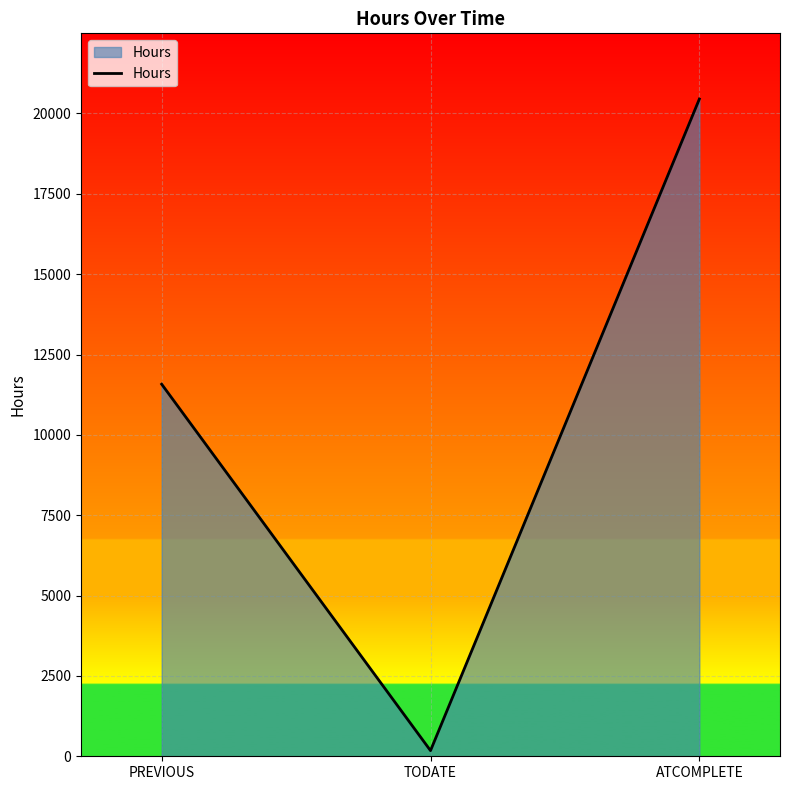

Read the value at TODATE.

176